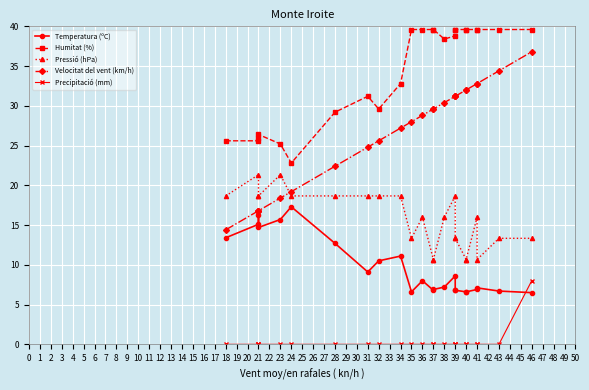

Is this an area chart (filled region under the line)?

No